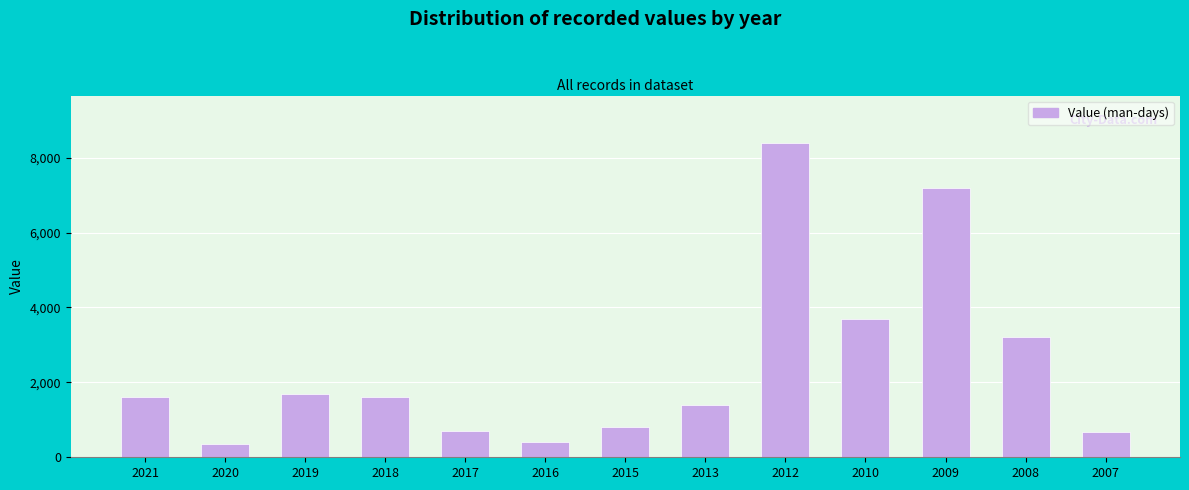

What is the maximum value shown in the chart?

8400